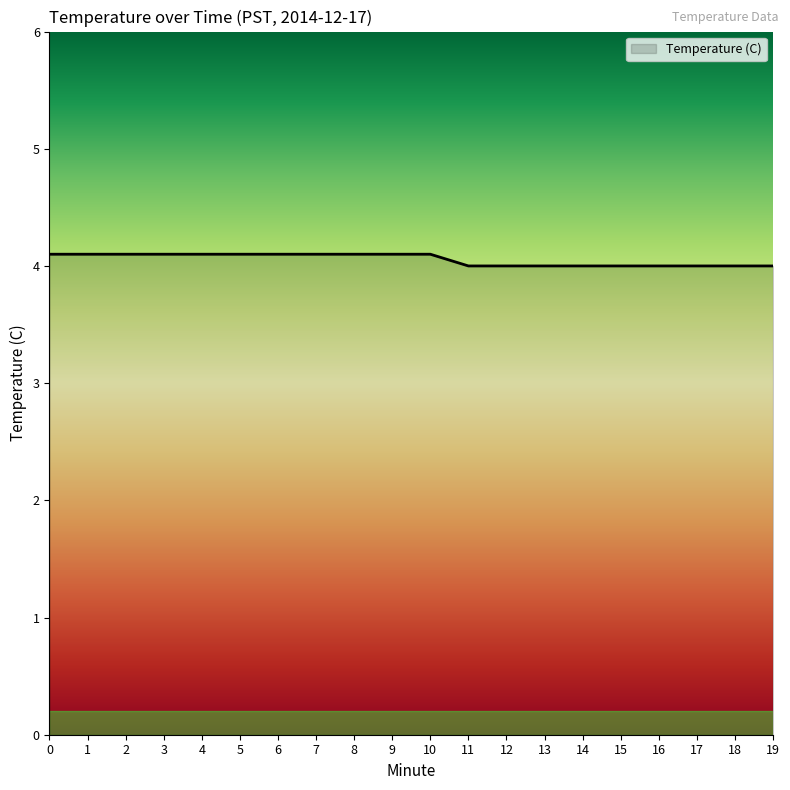

The chart shows a value of 4.1 at 0. True or false?

True